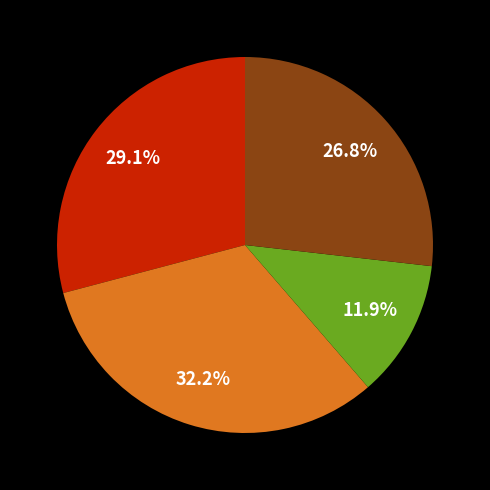

Does any single category account for the majority?

No